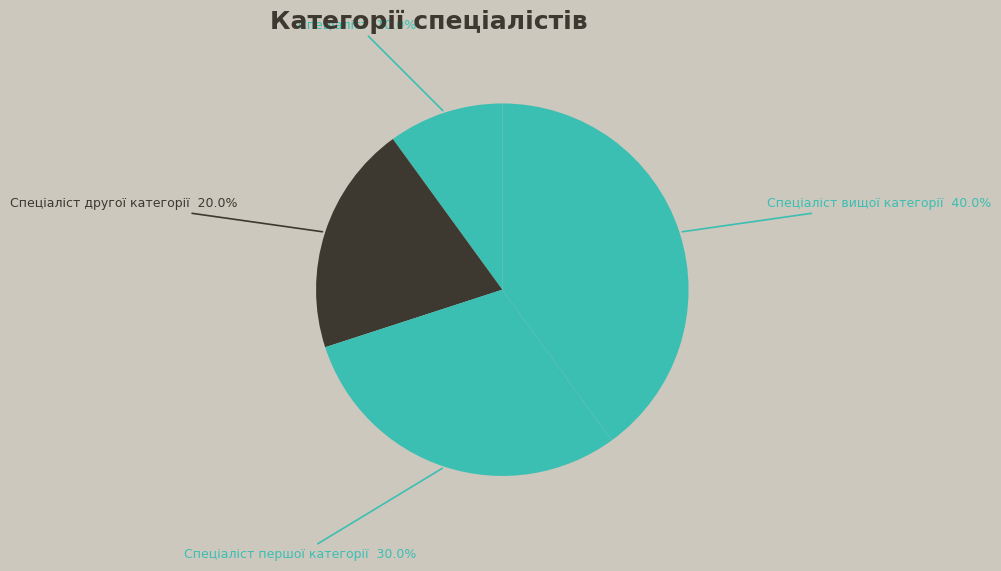

To the nearest percent, what portion does Спеціаліст другої категорії represent?

20%